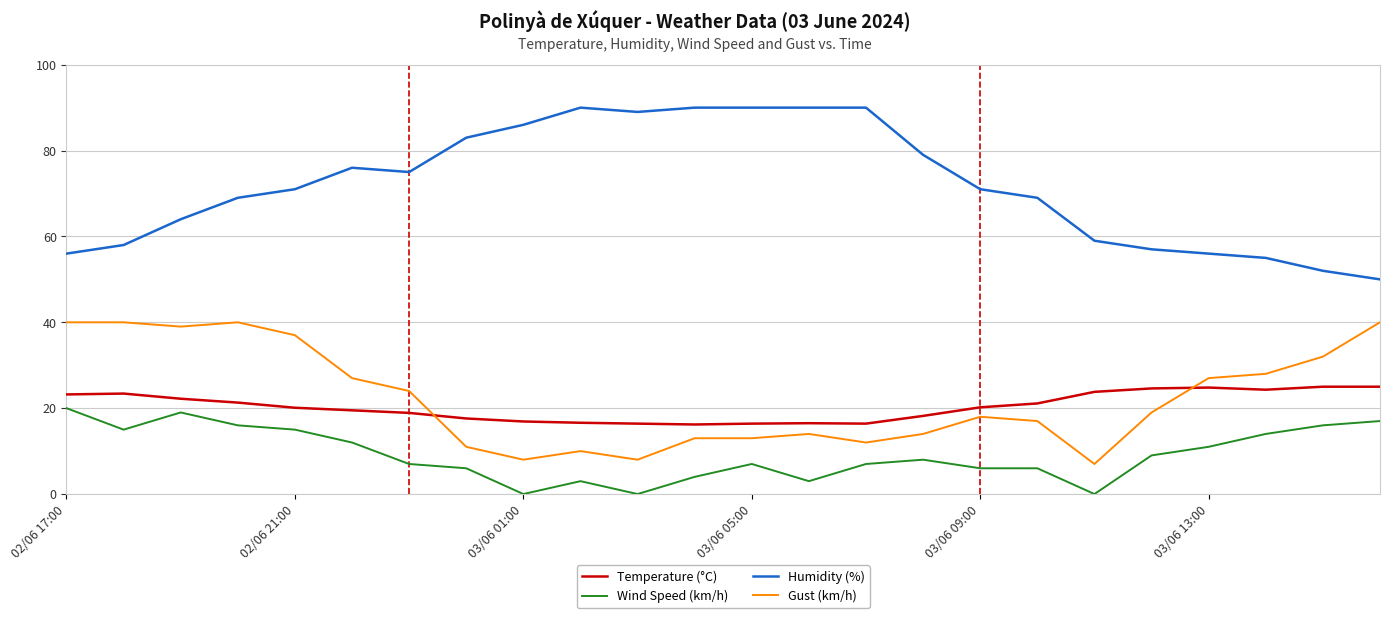

Which series has the largest range (max minus min)?

Humidity (%)